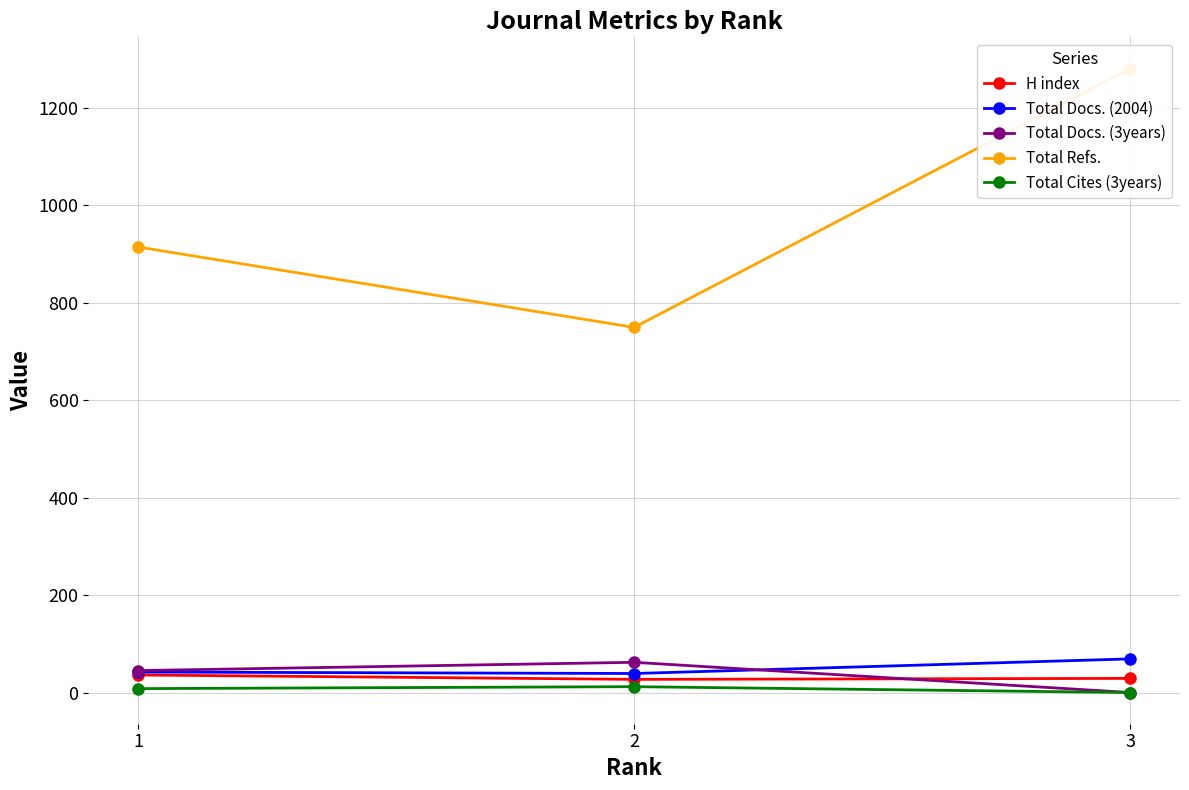

Which series has the largest total across all categories?

Total Refs.